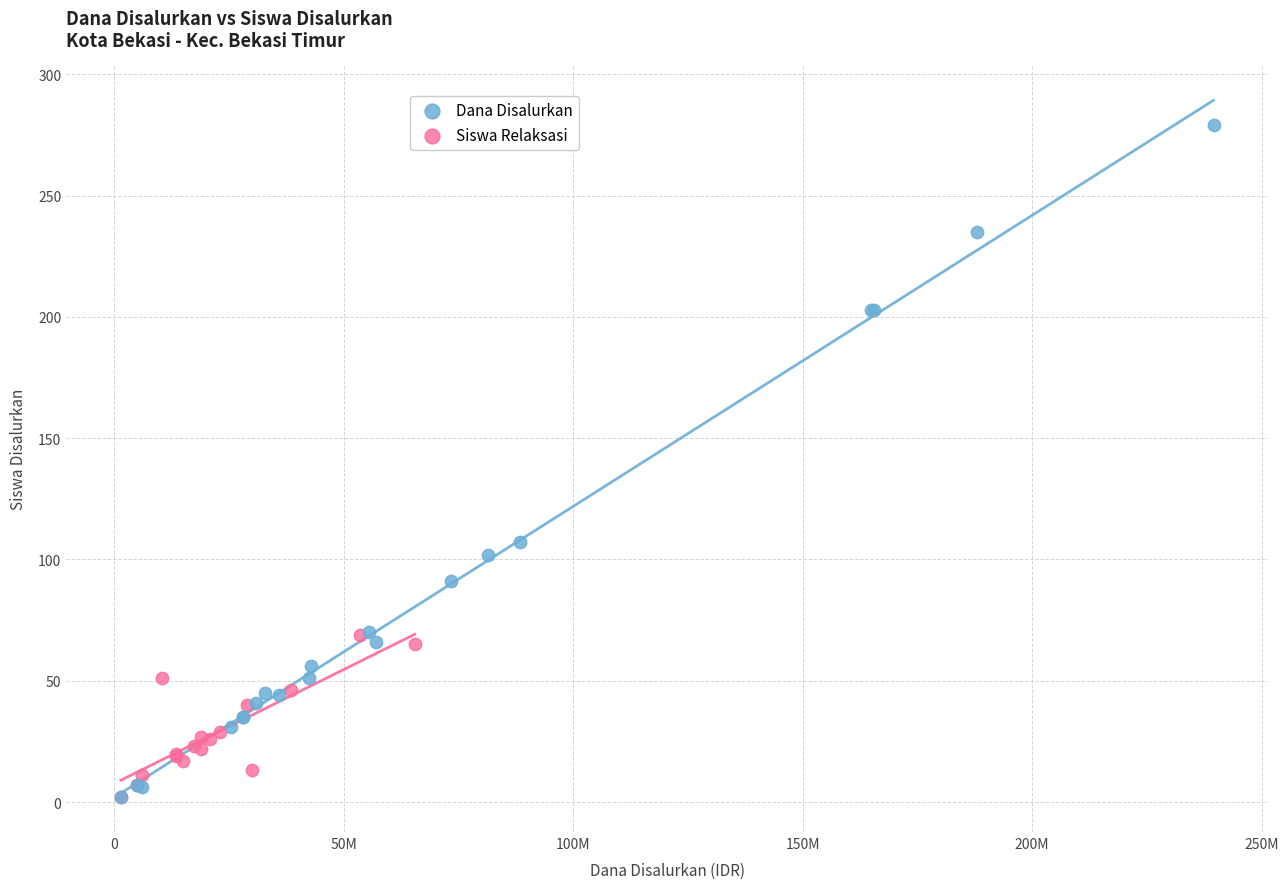

Which series has the widest spread of Y values?

Dana Disalurkan